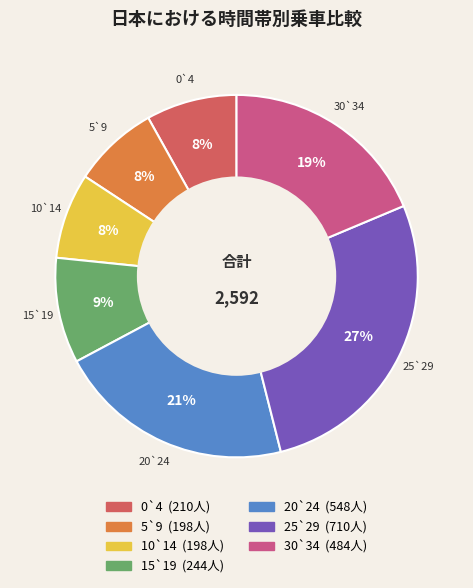

Is it true that 10`14 is 21% of the pie?

False